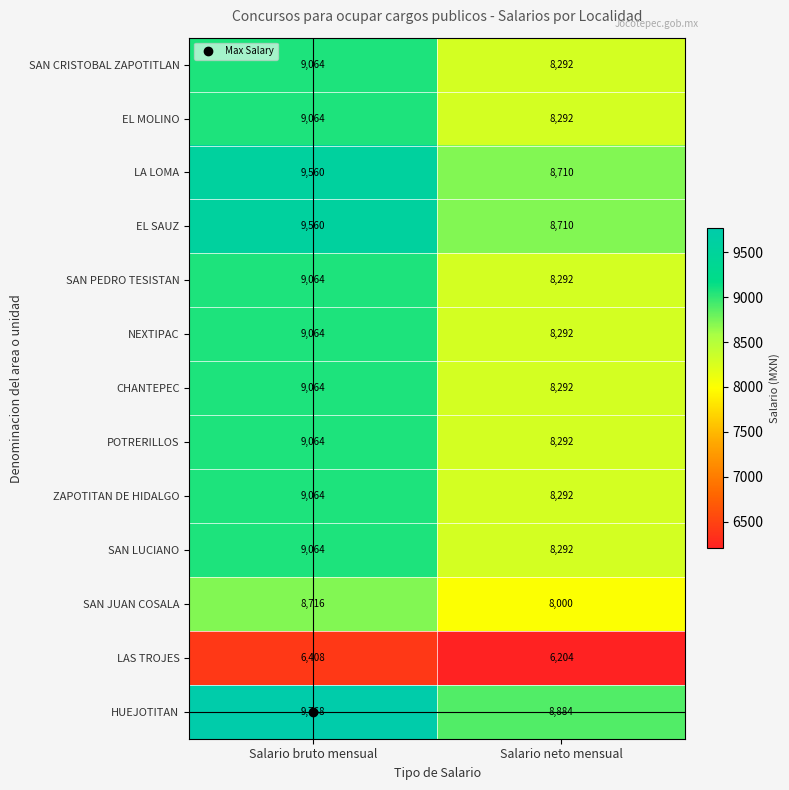

What is the sum of all SAN LUCIANO values?

17356